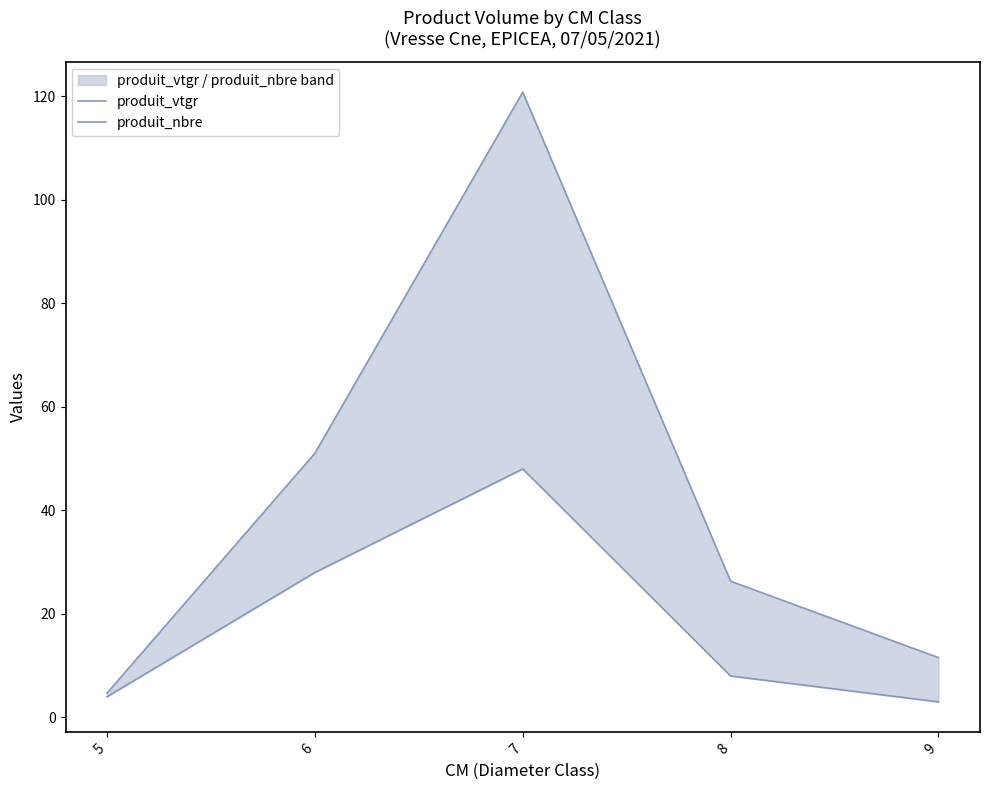

List the labels in order of produit_vtgr value, largest first.

7, 6, 8, 9, 5